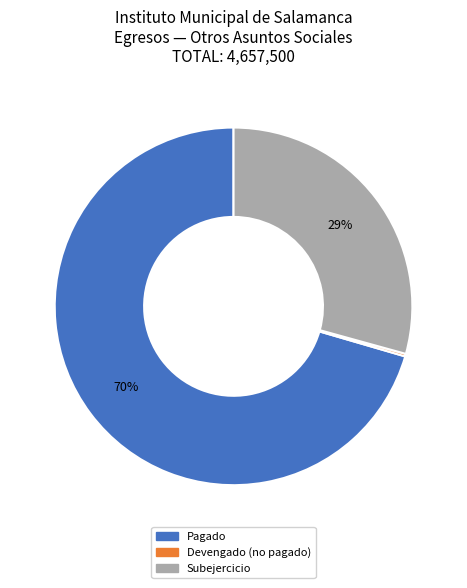

Is there any slice that represents more than half of the pie?

Yes